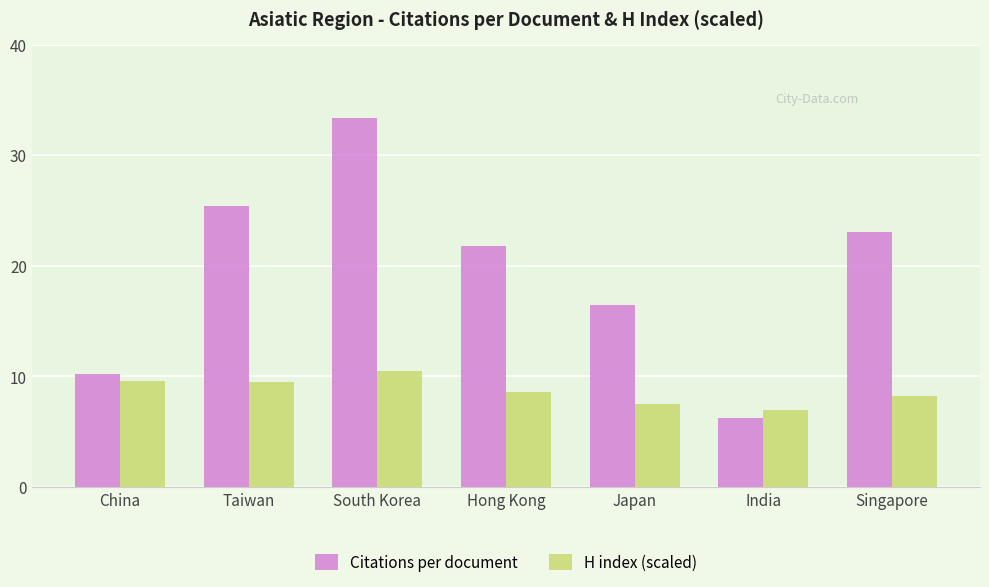

Read the H index (scaled) value at South Korea.

10.5